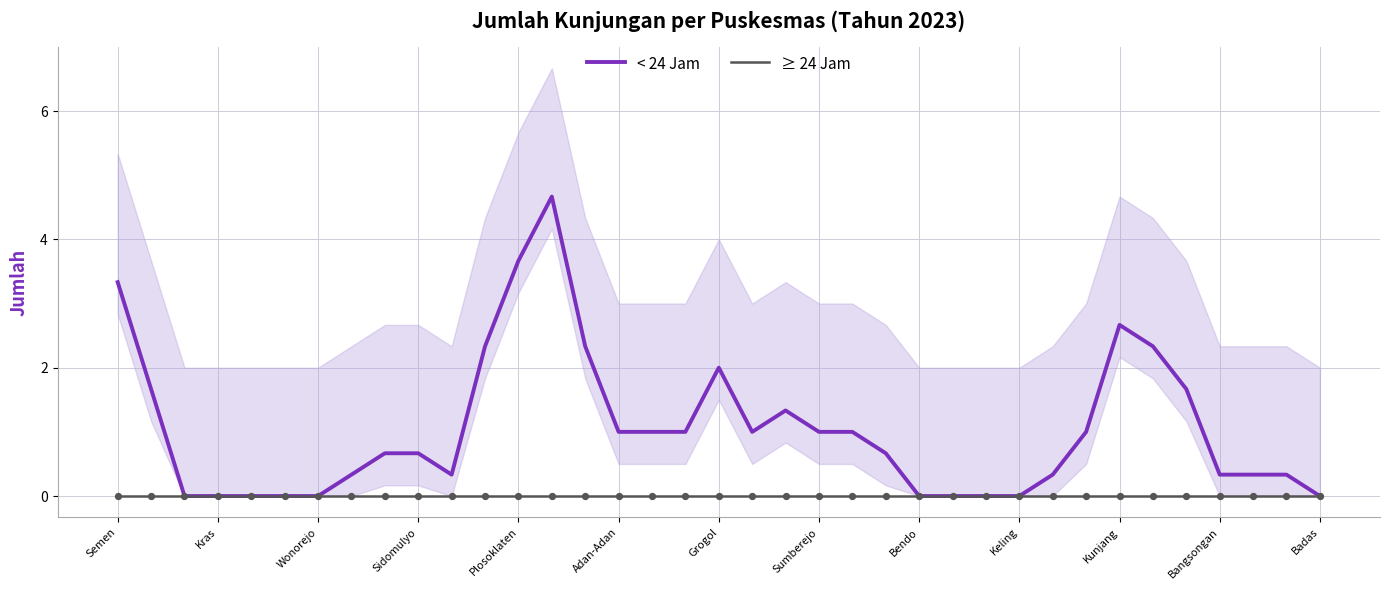

Is the value of ≥ 24 Jam at 13 greater than the value of < 24 Jam at 22?

No